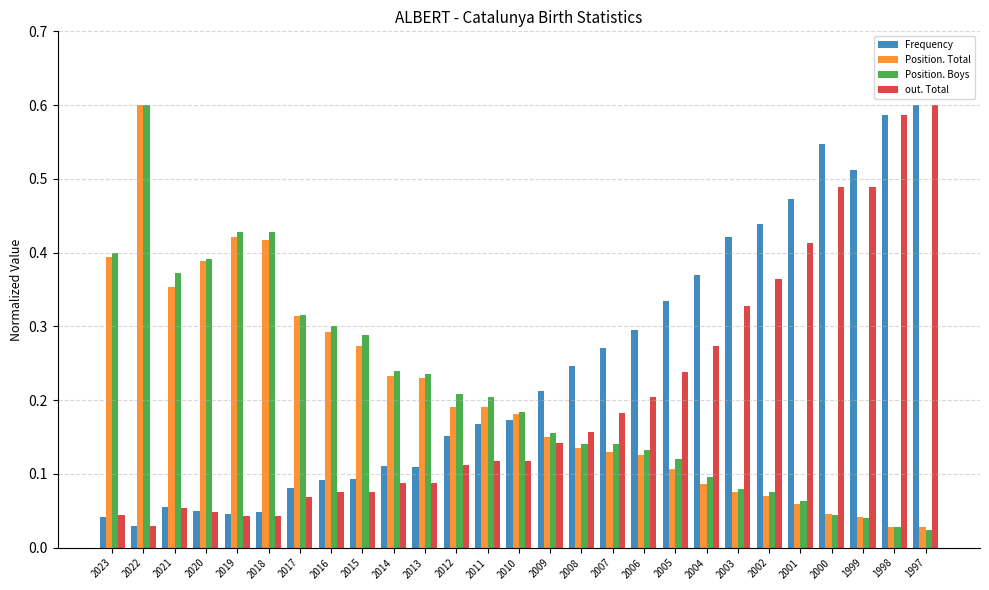

What is the total value across all series at 2012?

0.7